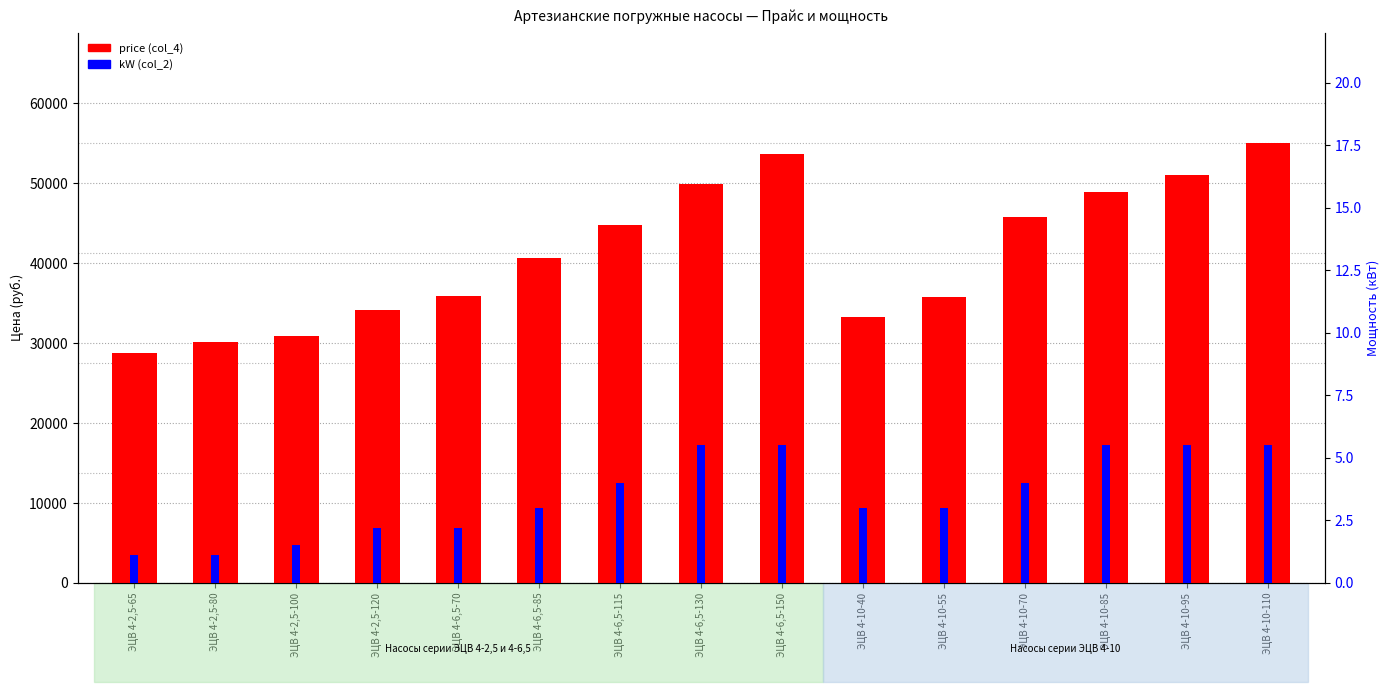

Reading right to left, what are all the values shown in this chart?

price (col_4): 55077.6	51062.4	48895.2	45763.2	35808.0	33238.8	53712.0	49858.8	44800.8	40705.2	35888.4	34202.4	30830.4	30188.4	28822.8
kW (col_2): 5.5	5.5	5.5	4.0	3.0	3.0	5.5	5.5	4.0	3.0	2.2	2.2	1.5	1.1	1.1